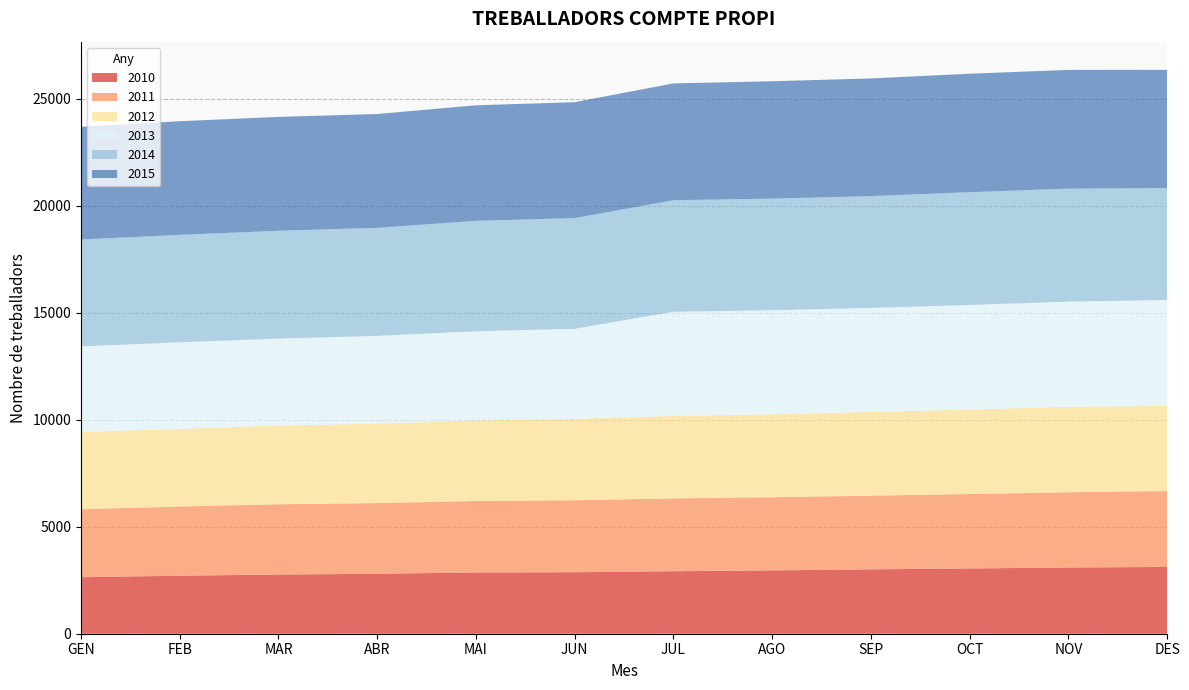

Reading left to right, extract all data points from this chart.

2010: GEN=2642	FEB=2713	MAR=2766	ABR=2803	MAI=2863	JUN=2875	JUL=2921	AGO=2959	SEP=3009	OCT=3051	NOV=3095	DES=3122
2011: GEN=3179	FEB=3232	MAR=3286	ABR=3303	MAI=3341	JUN=3365	JUL=3405	AGO=3421	SEP=3444	OCT=3478	NOV=3519	DES=3549
2012: GEN=3606	FEB=3632	MAR=3679	ABR=3711	MAI=3765	JUN=3804	JUL=3854	AGO=3876	SEP=3914	OCT=3951	NOV=3993	DES=3980
2013: GEN=4006	FEB=4049	MAR=4066	ABR=4106	MAI=4171	JUN=4211	JUL=4872	AGO=4868	SEP=4865	OCT=4890	NOV=4919	DES=4948
2014: GEN=4997	FEB=5020	MAR=5041	ABR=5052	MAI=5160	JUN=5174	JUL=5213	AGO=5216	SEP=5225	OCT=5270	NOV=5280	DES=5233
2015: GEN=5266	FEB=5312	MAR=5323	ABR=5320	MAI=5403	JUN=5419	JUL=5461	AGO=5486	SEP=5501	OCT=5538	NOV=5551	DES=5527